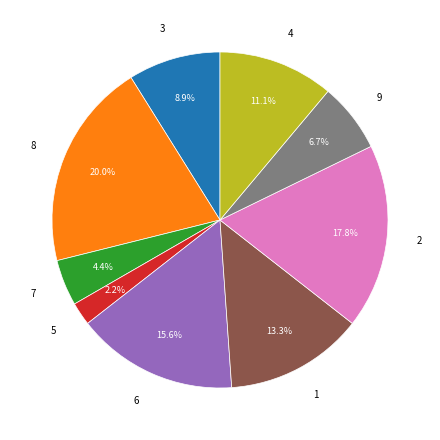

True or false: 8 accounts for 20% of the total.

True